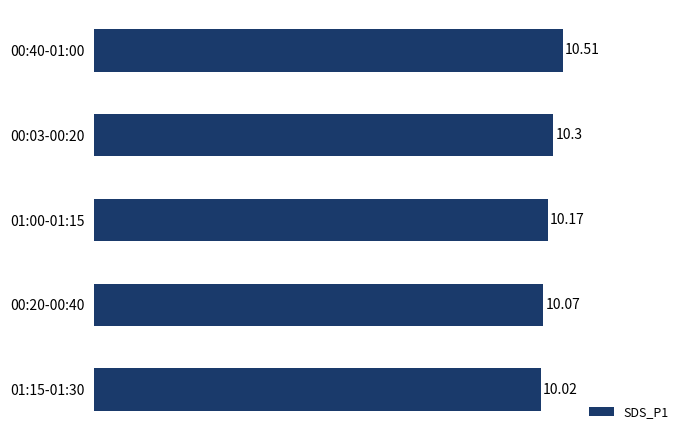

List the labels in order of value, smallest first.

01:15-01:30, 00:20-00:40, 01:00-01:15, 00:03-00:20, 00:40-01:00